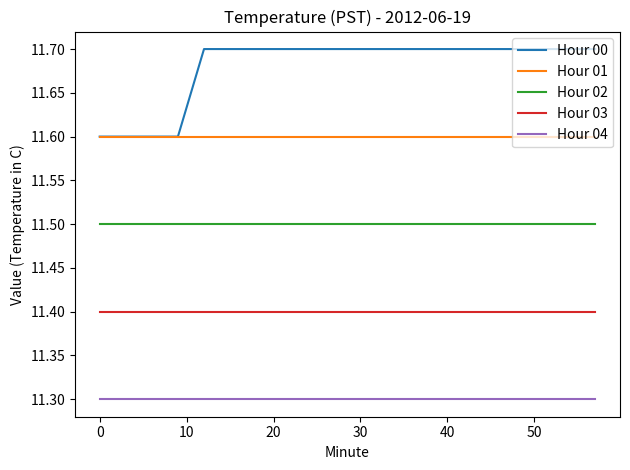

True or false: Hour 04 and Hour 03 intersect in this chart.

False